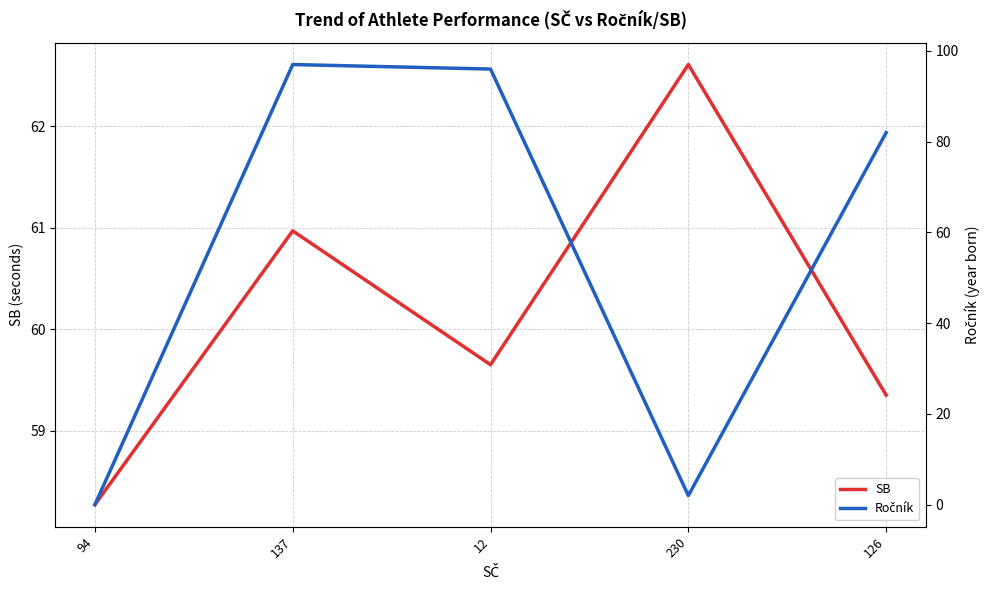

Which has a higher value, 230 or 94?

230